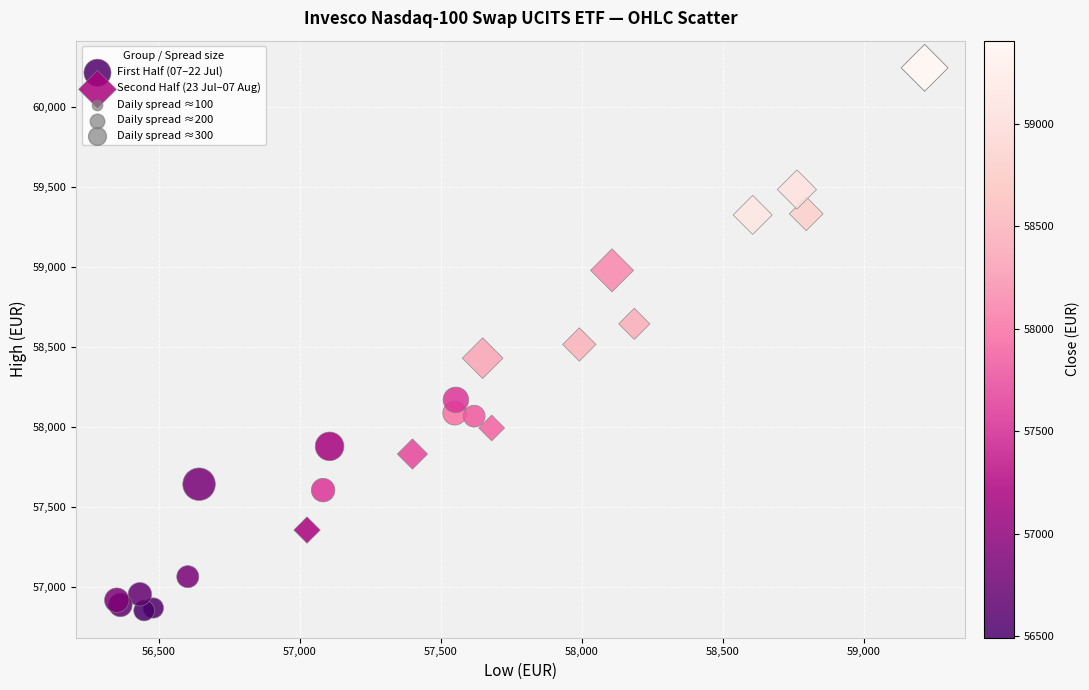

Which series has the widest spread of Y values?

Second Half (23 Jul–07 Aug)